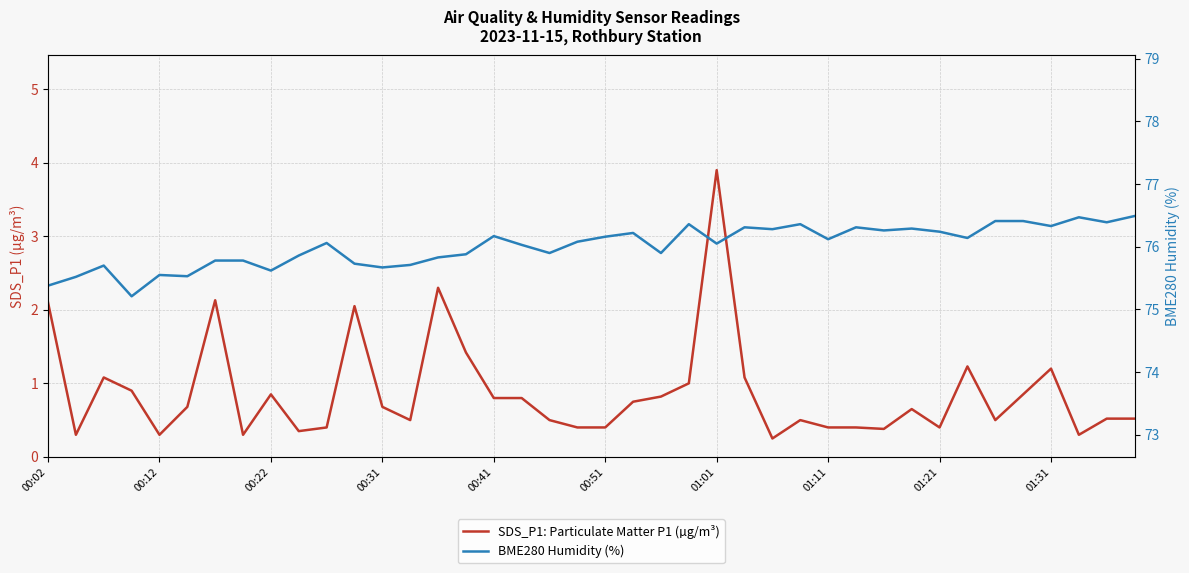

Is this an area chart (filled region under the line)?

No